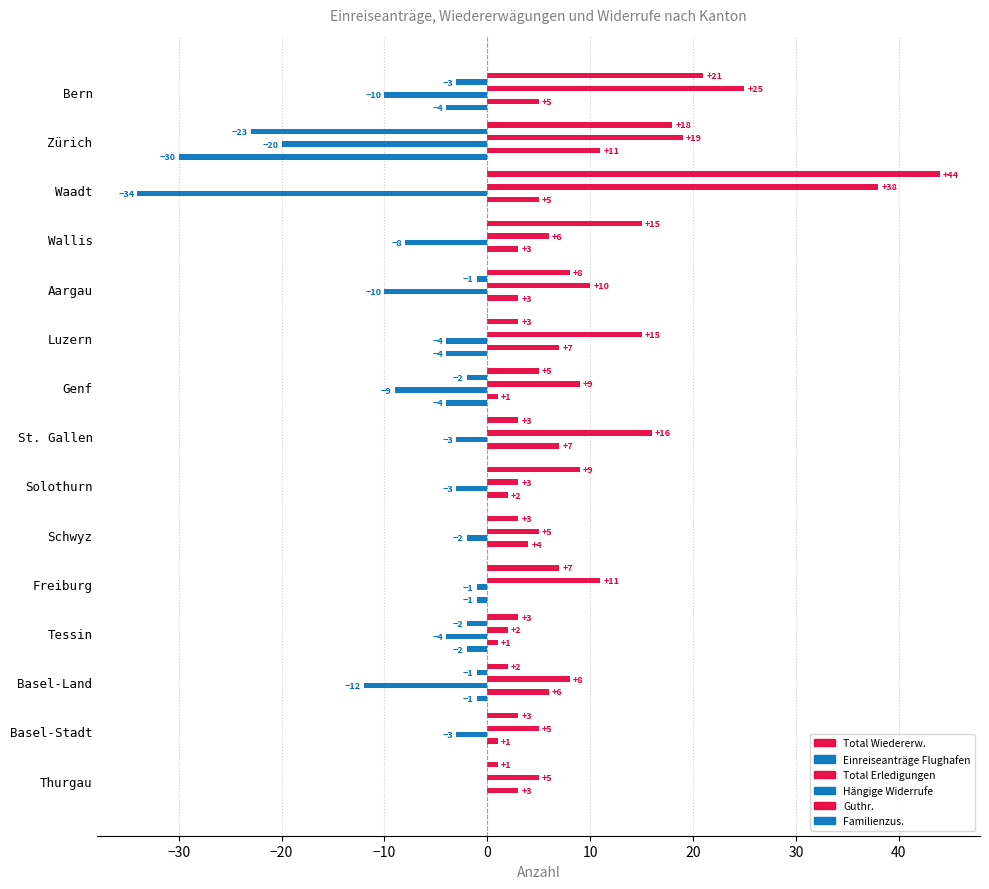

How many data points does each series have?

15